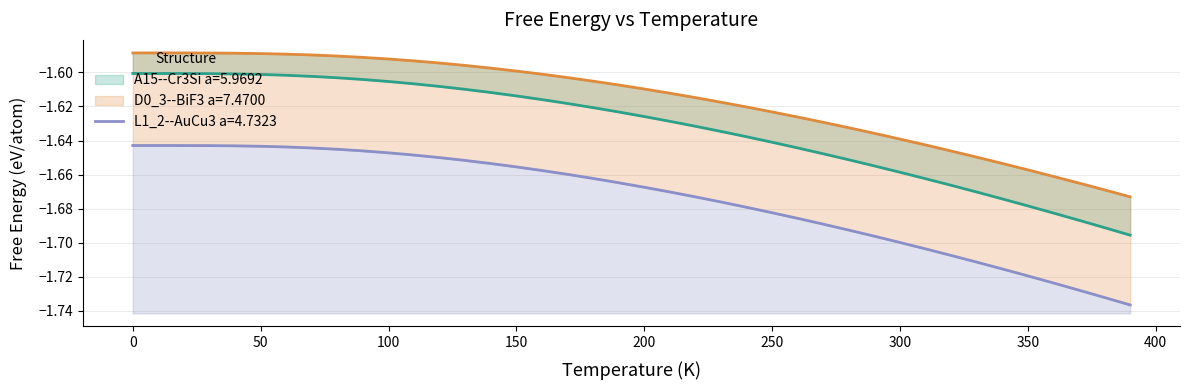

True or false: D0_3--BiF3 a=7.4700 and L1_2--AuCu3 a=4.7323 cross at least once.

False